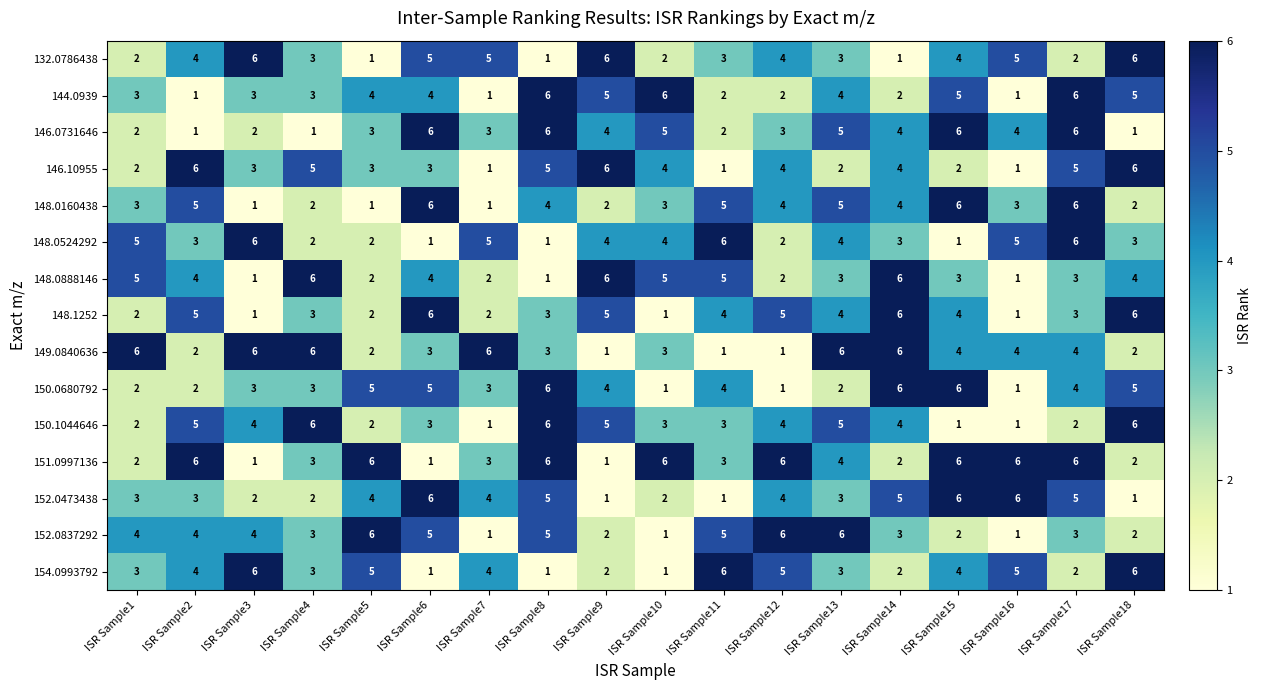

At which label does 150.0680792 first exceed 4?

ISR Sample5